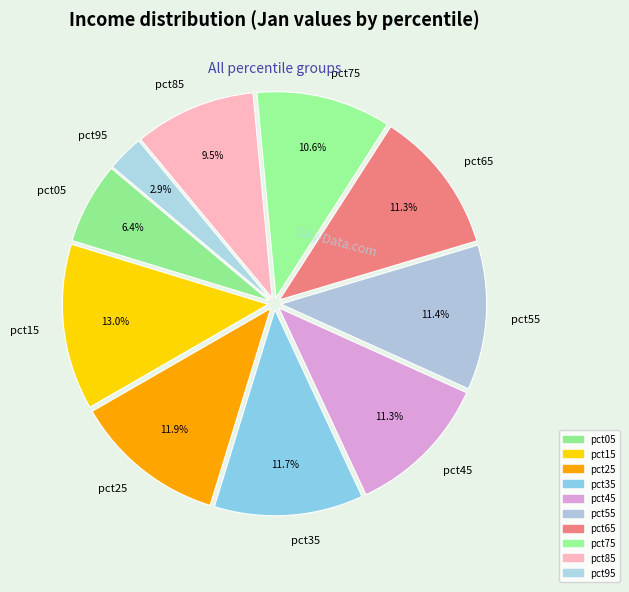

How many segments does this pie chart have?

10